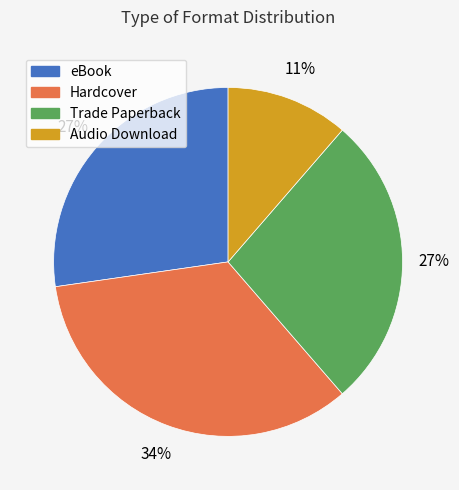

True or false: Hardcover accounts for 49% of the total.

False